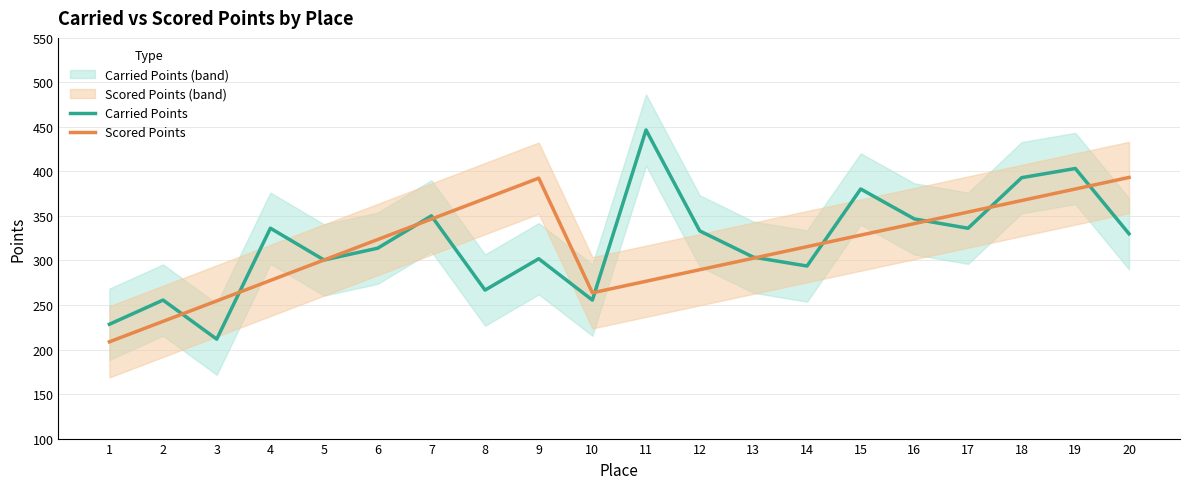

Which series has the widest spread of values?

Carried Points